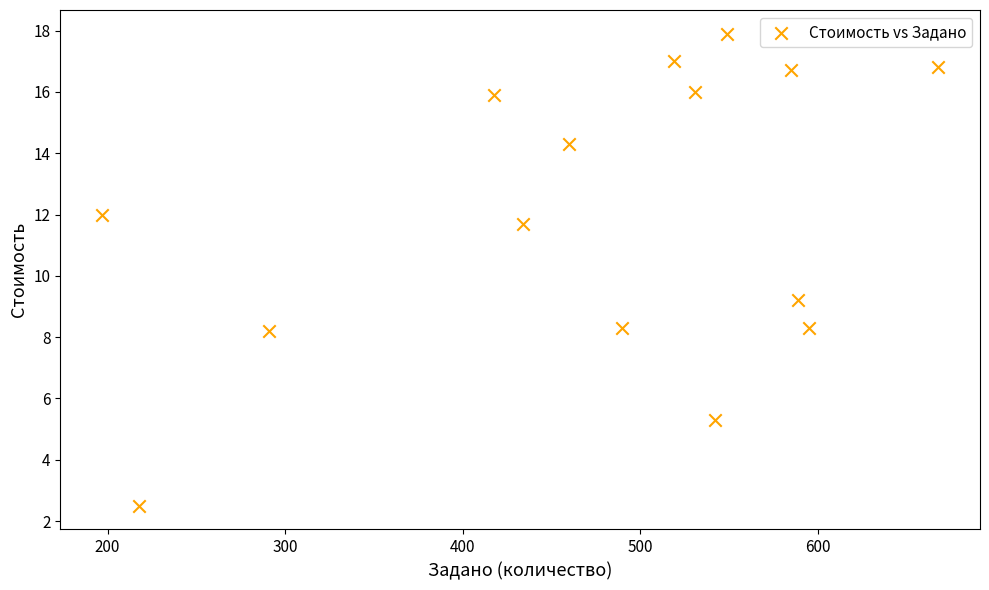

What Y value in the scatter plot is closest to 10?

9.2